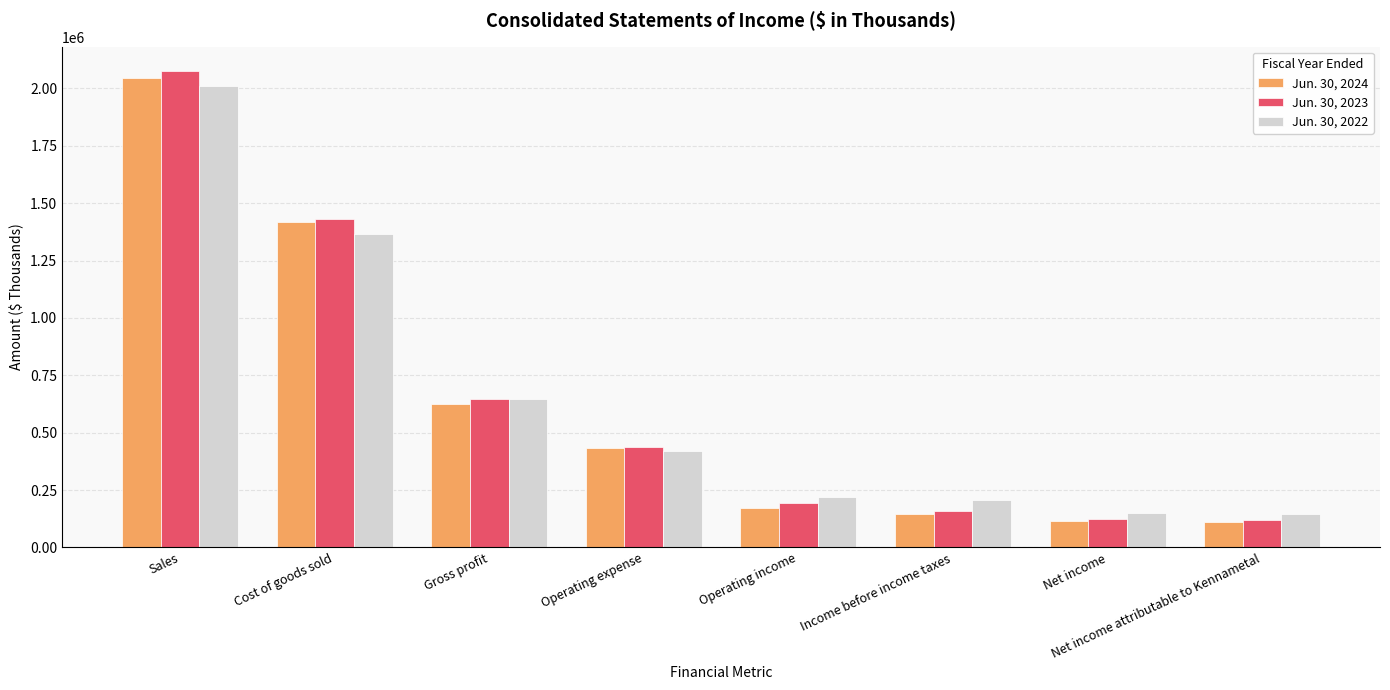

What is the total value across all series at Net income attributable to Kennametal?

372405